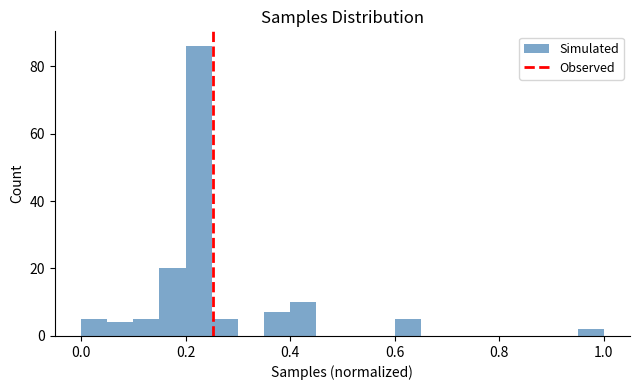

Read against the x-axis, roughly where is the centre of the tallest bar?

0.22